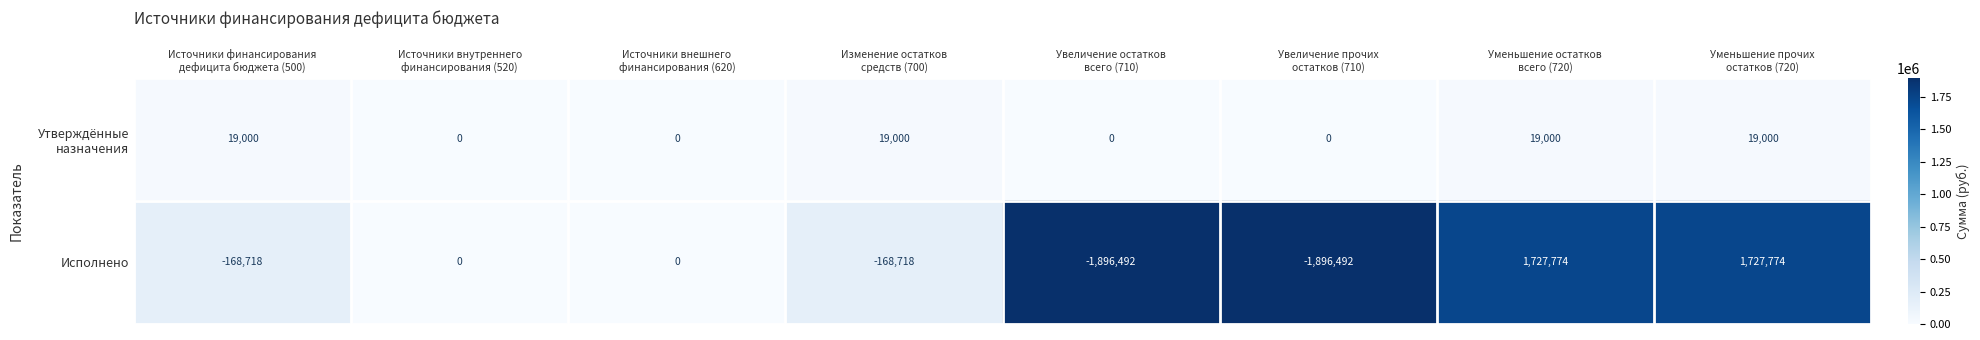

What is the sum of all Исполнено values?

-674872